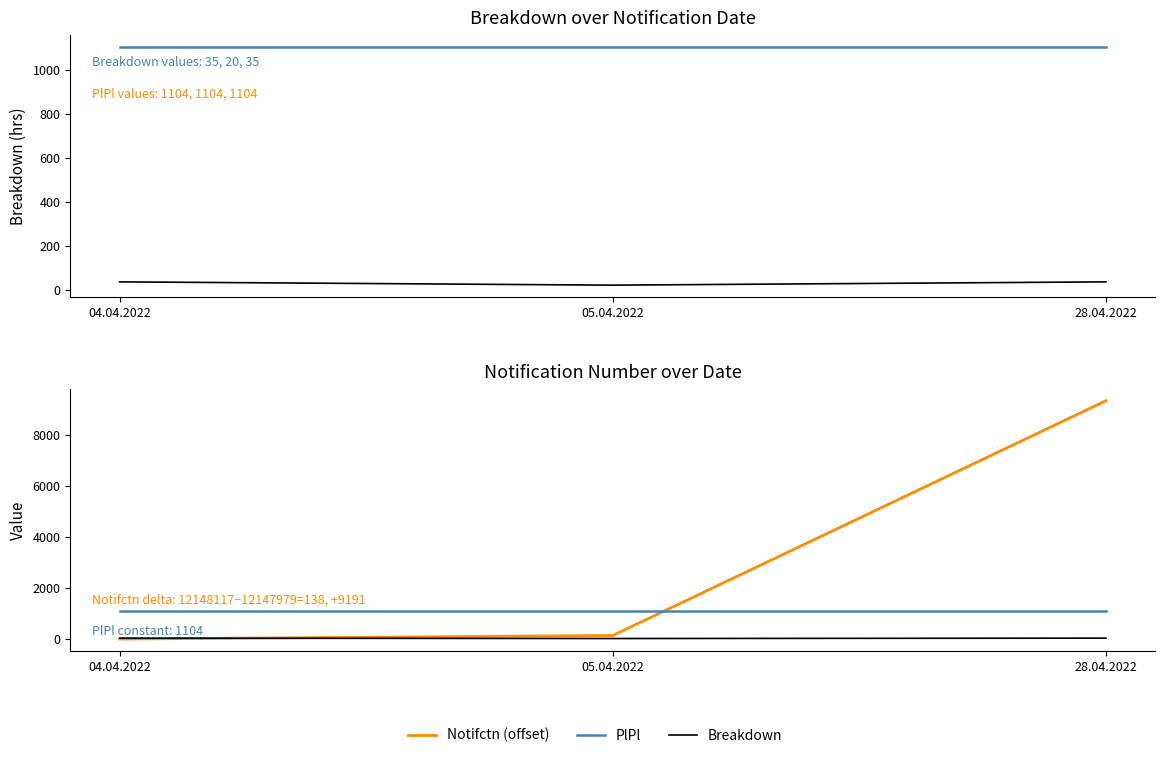

How many categories are shown in the chart?

3